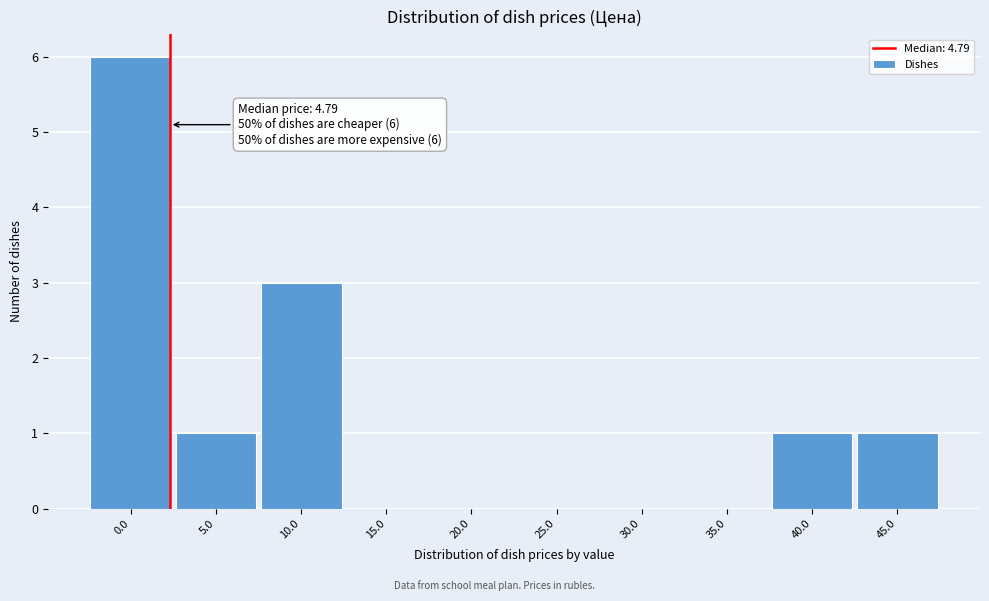

Reading left to right, transcribe all the data shown in this chart.

0.0=6	5.0=1	10.0=3	15.0=0	20.0=0	25.0=0	30.0=0	35.0=0	40.0=1	45.0=1